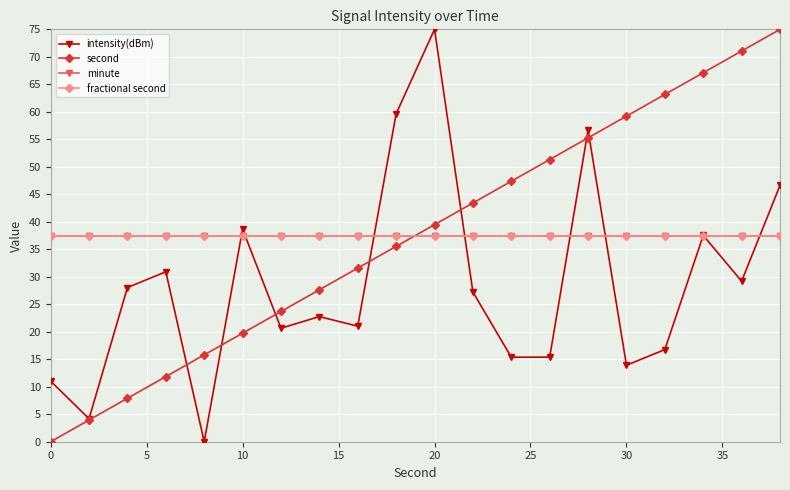

Which series has the widest spread of values?

intensity(dBm)